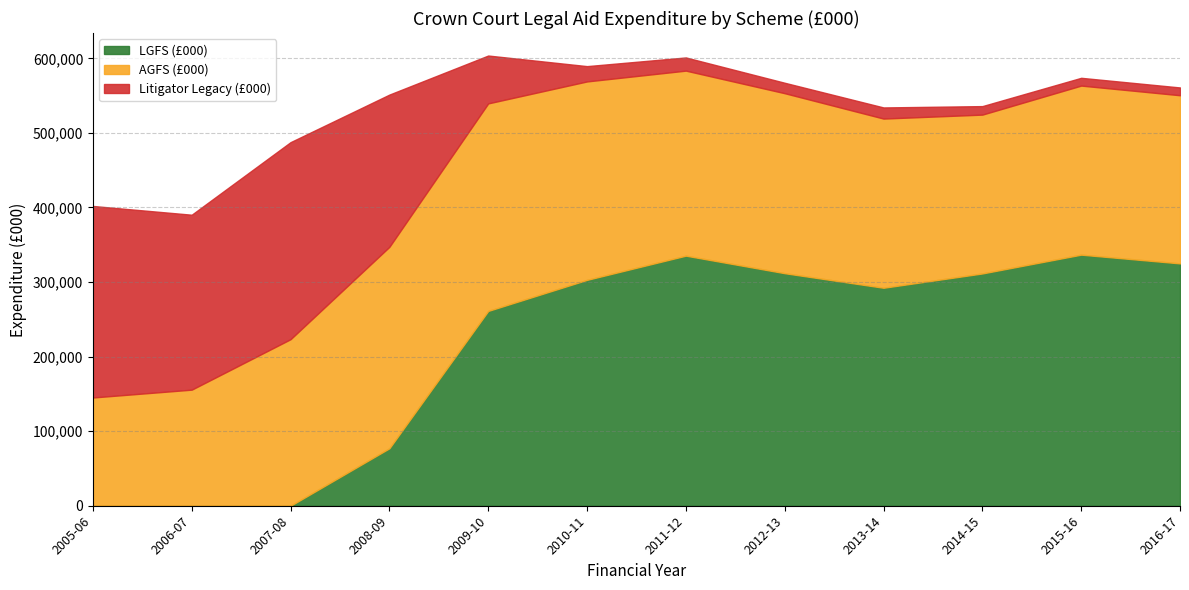

After their last crossing, which series has the higher values: AGFS (£000) or LGFS (£000)?

LGFS (£000)